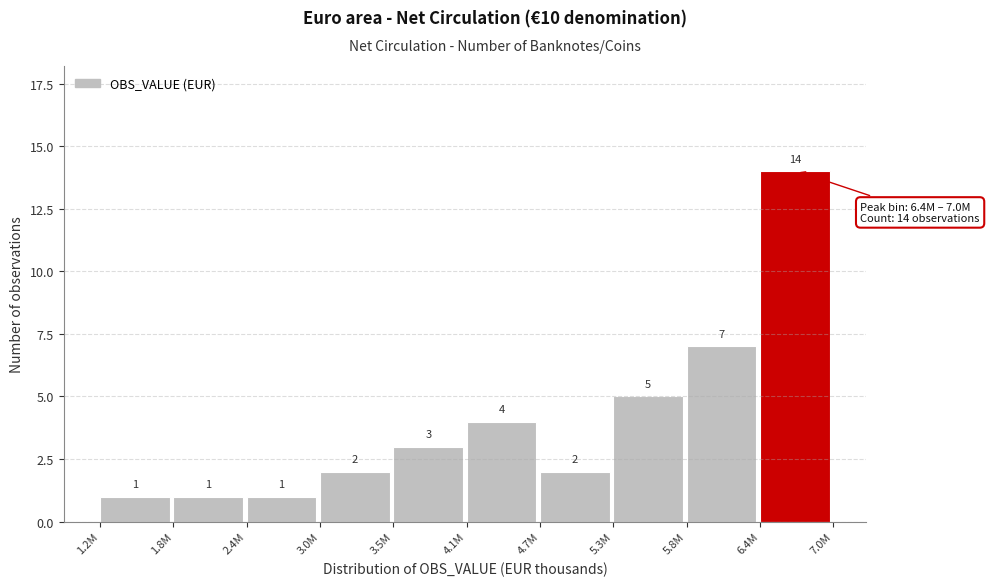

Reading right to left, list all the values displayed in this chart.

6.4M=14	5.8M=7	5.3M=5	4.7M=2	4.1M=4	3.5M=3	3.0M=2	2.4M=1	1.8M=1	1.2M=1